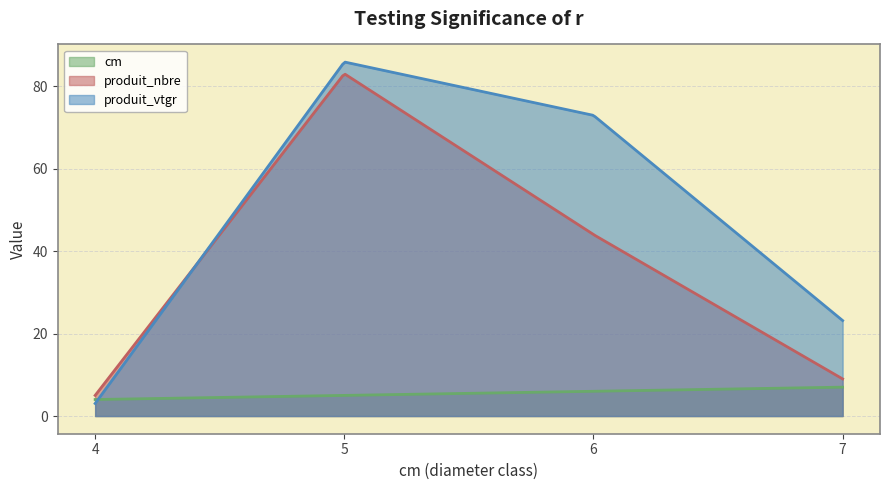

What is the sum of all produit_vtgr values?

17140.8